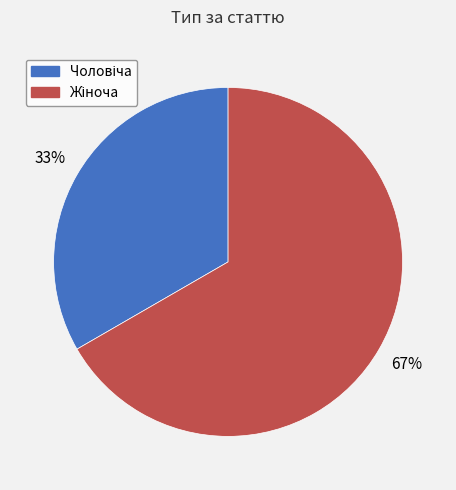

To the nearest percent, what is the average slice percentage?

50%